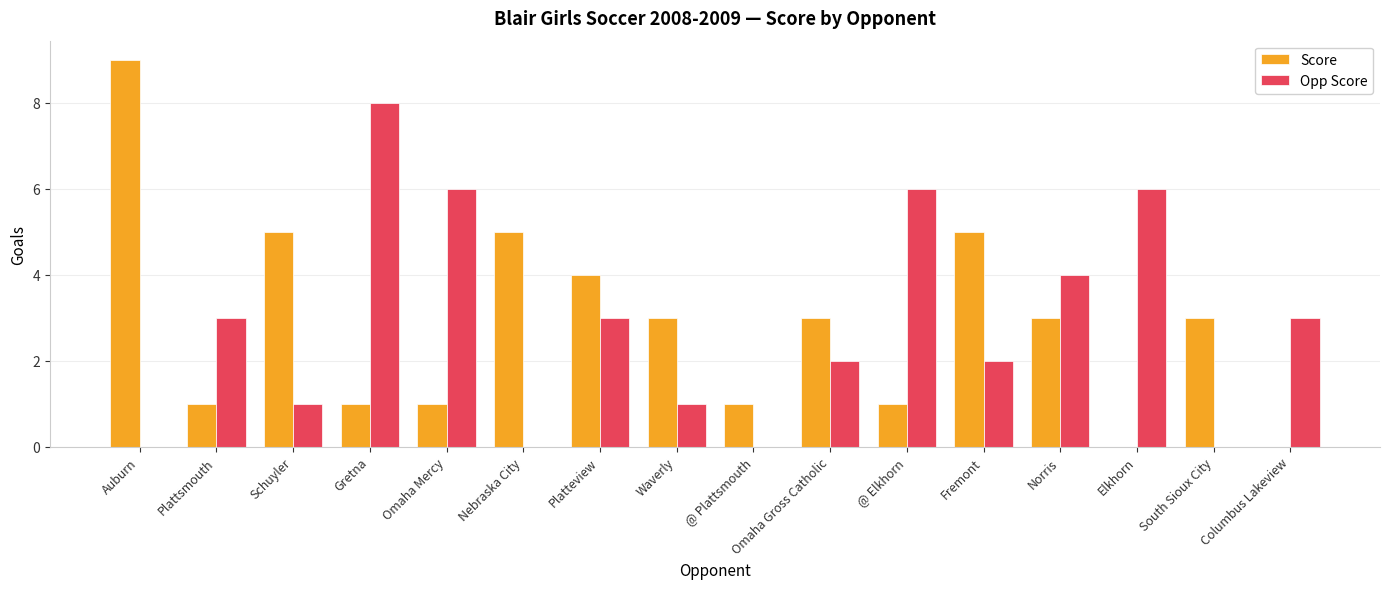

Reading left to right, list all the values displayed in this chart.

Score: 9	1	5	1	1	5	4	3	1	3	1	5	3	0	3	0
Opp Score: 0	3	1	8	6	0	3	1	0	2	6	2	4	6	0	3